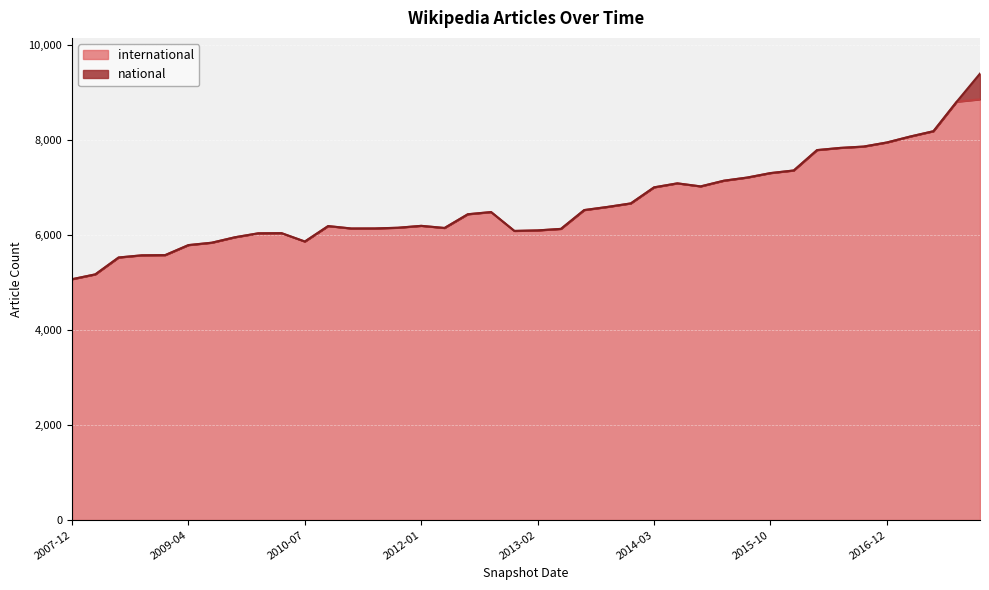

What is the difference between the values at 2010-07-26 and 2012-12-11?

223